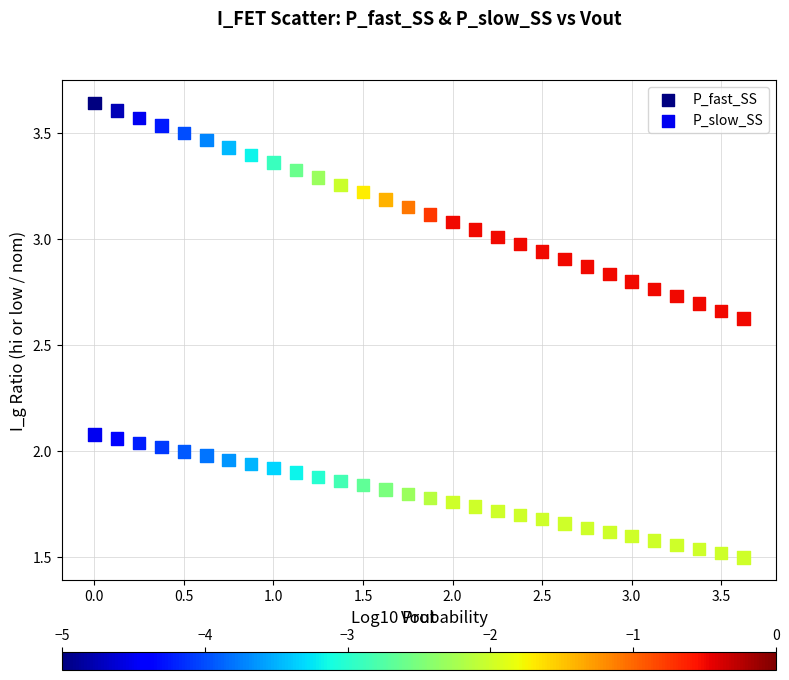

What are all the series names shown in the legend?

P_fast_SS, P_slow_SS